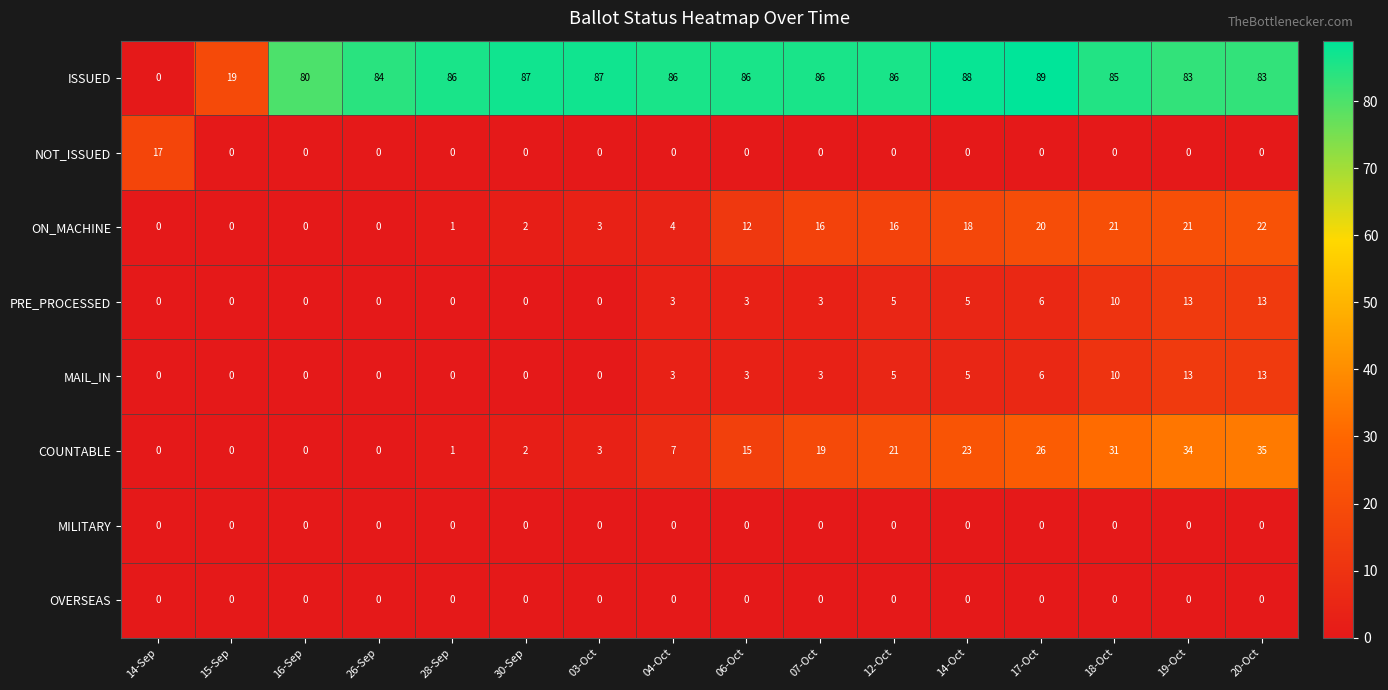

Read the ON_MACHINE value at 17-Oct, to the nearest 5.

20